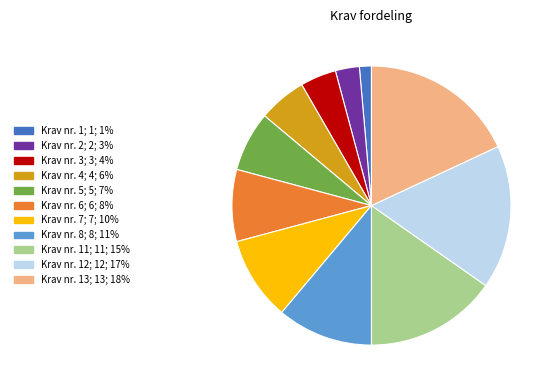

Is there a majority slice in this chart?

No